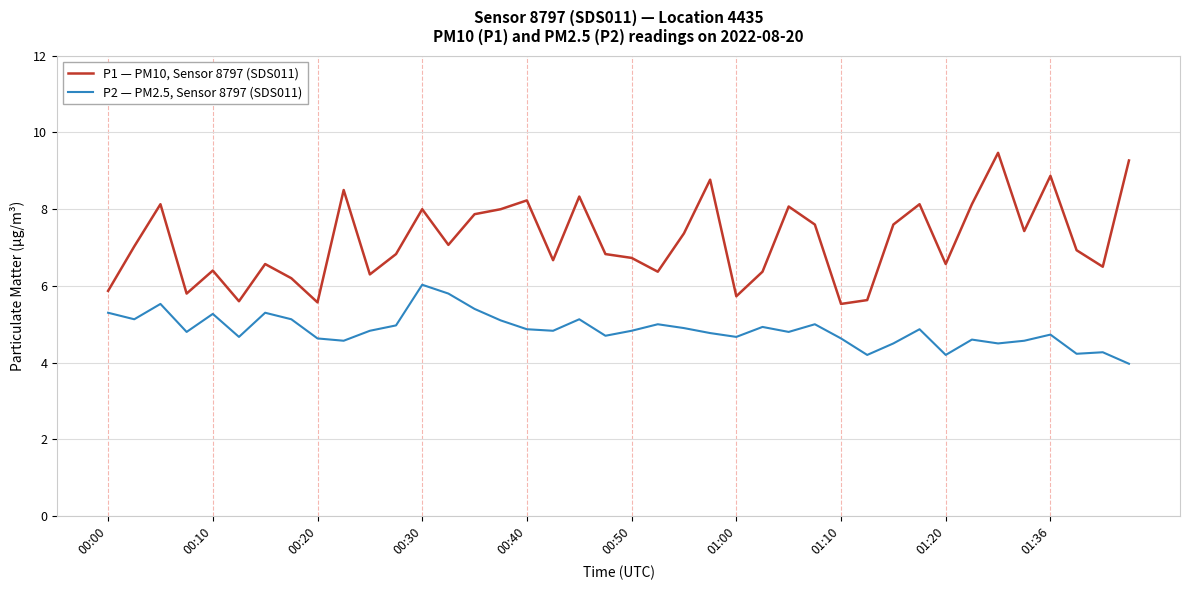

What is the difference between the maximum and minimum values in the P2 — PM2.5, Sensor 8797 (SDS011) series?

2.1